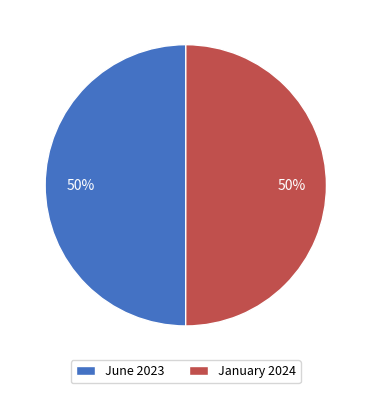

The January 2024 slice represents 50% of the pie. True or false?

True